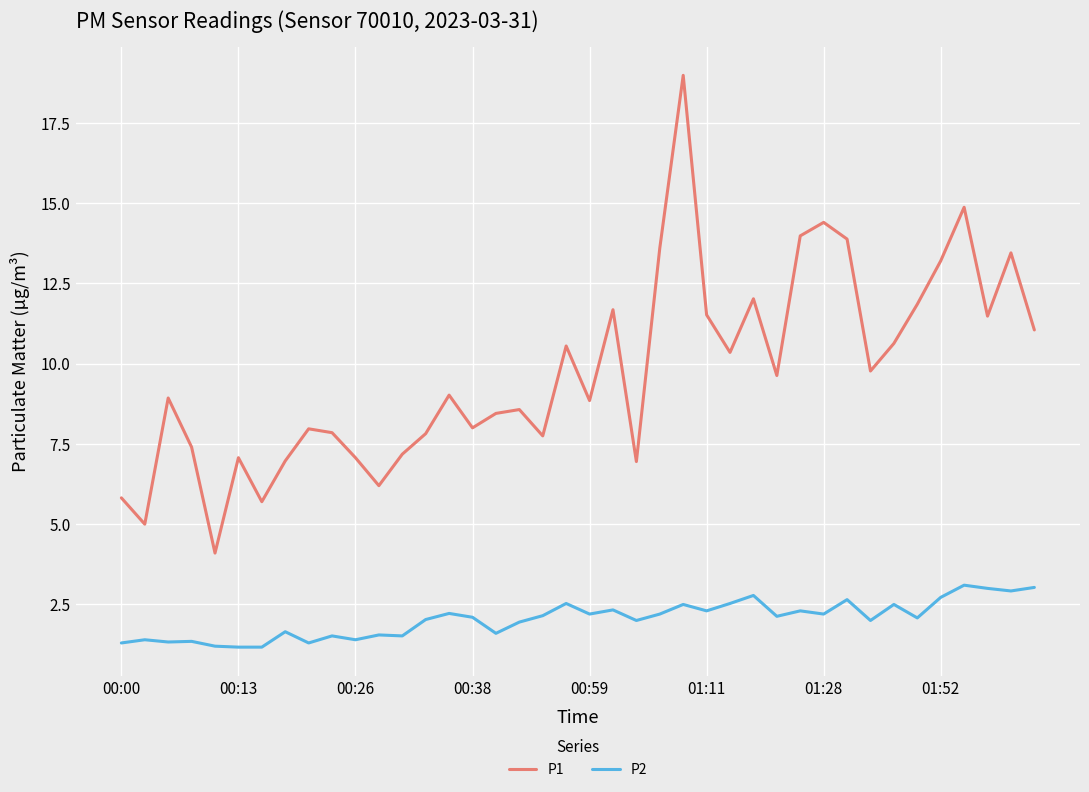

Which series has the largest total across all categories?

P1